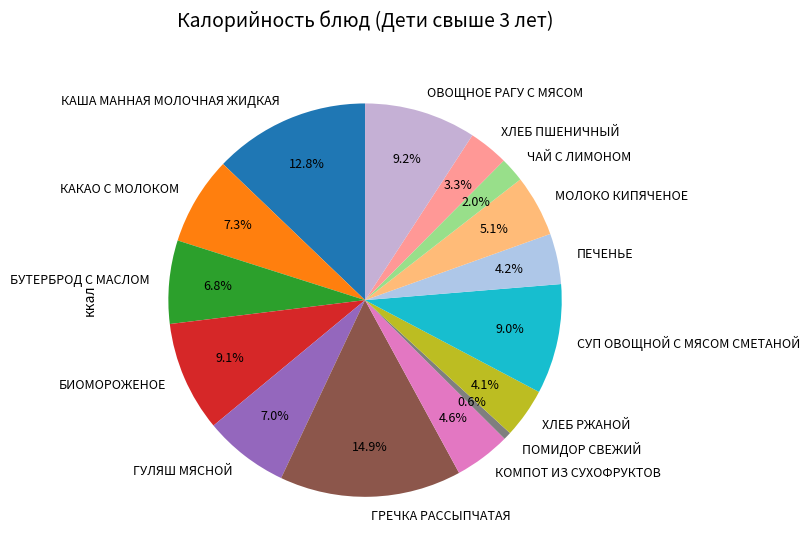

To the nearest percent, what percentage of the pie is БИОМОРОЖЕНОЕ?

9%